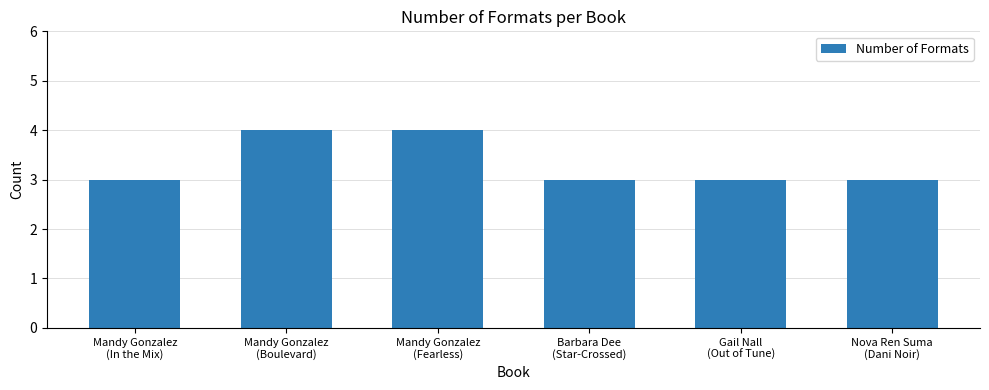

What is the difference between the values at Mandy Gonzalez
(Boulevard) and Barbara Dee
(Star-Crossed)?

1